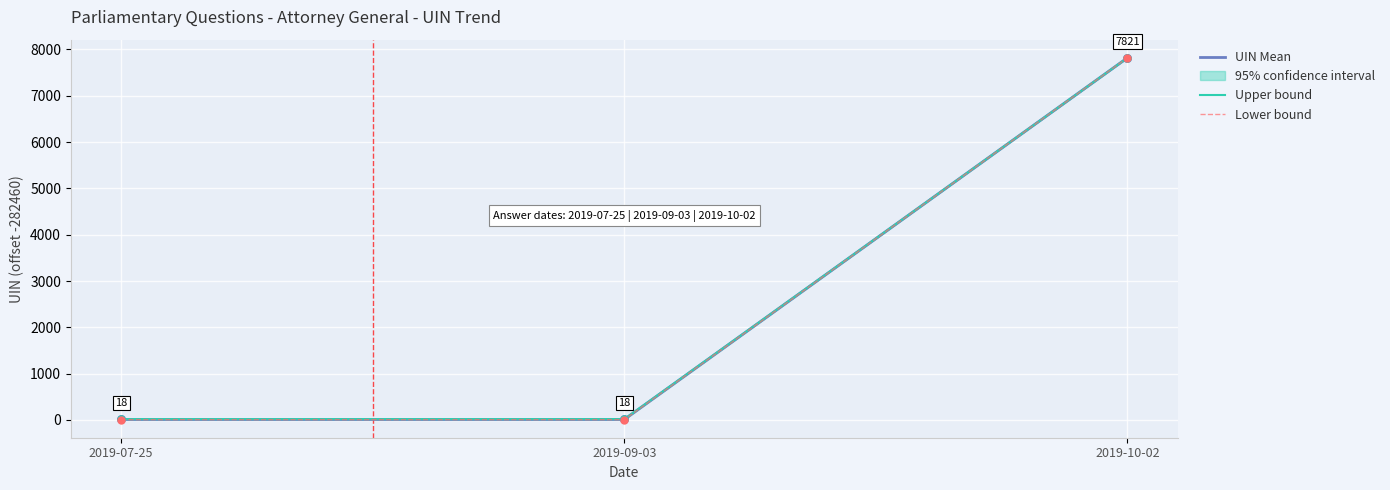

At which category is the sum across all series the highest?

2019-10-02